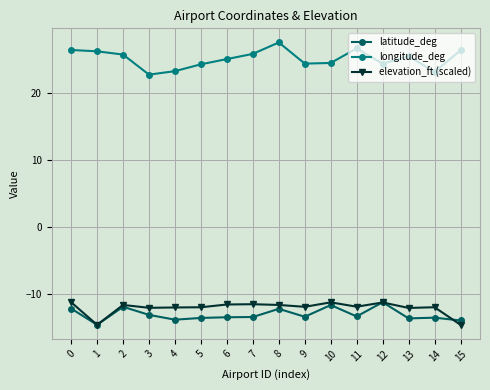

What is the maximum value for longitude_deg?

27.5